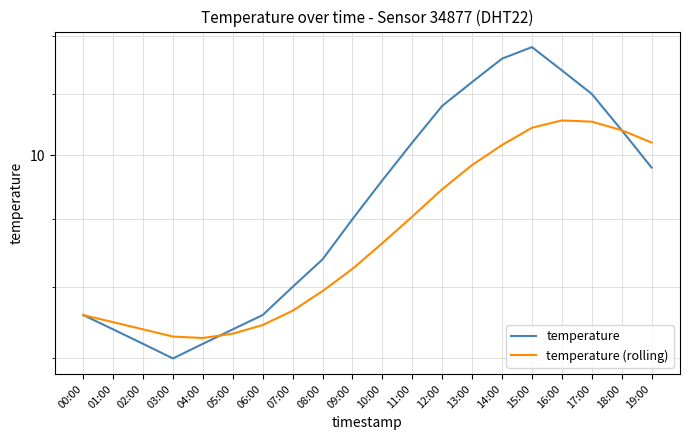

Between 15:00 and 05:00, which is larger?

15:00